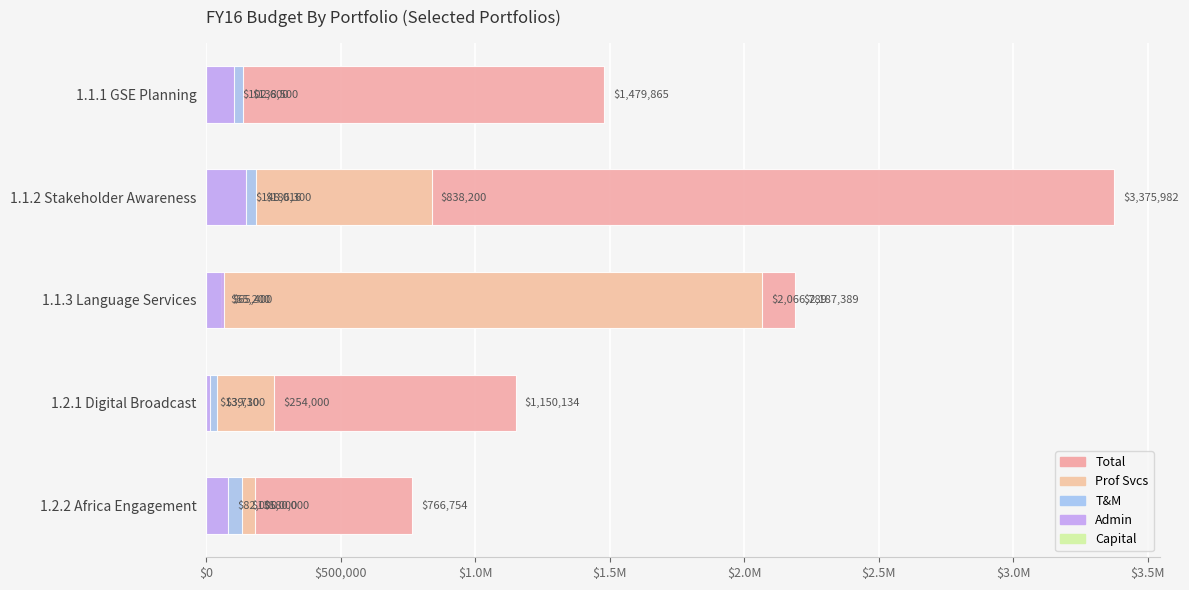

How many values in Prof Svcs are above zero?

4